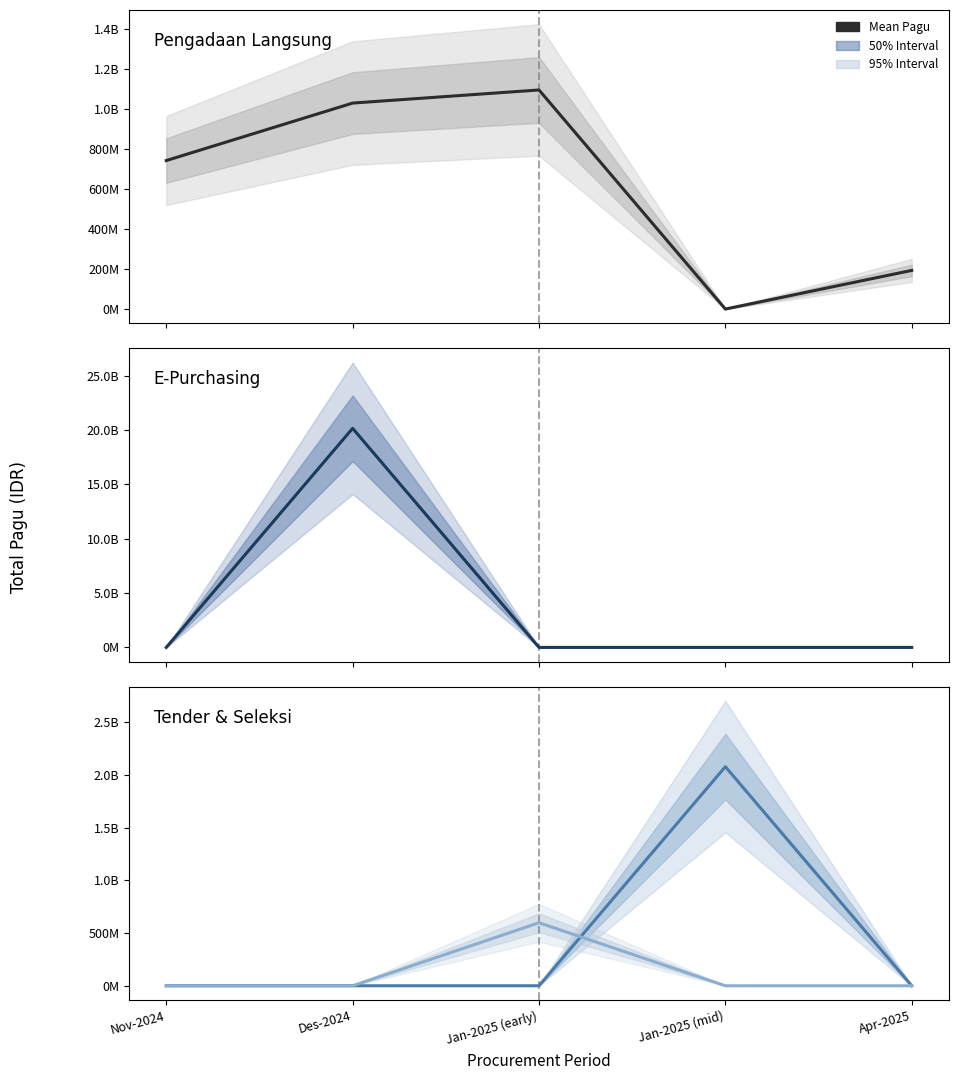

List the series in order of their peak value, lowest first.

Seleksi, Pengadaan Langsung, Tender, E-Purchasing